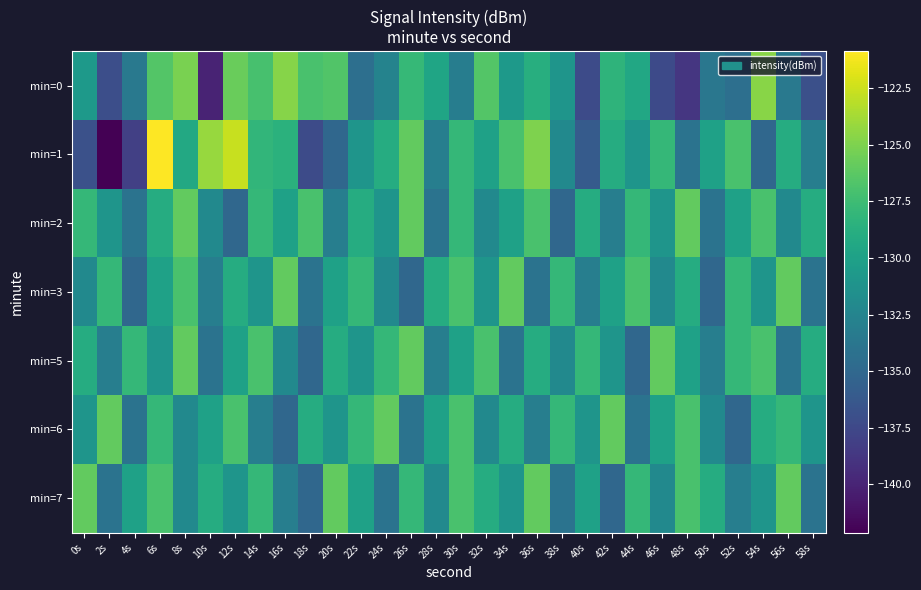

What is the smallest value displayed?

-142.1